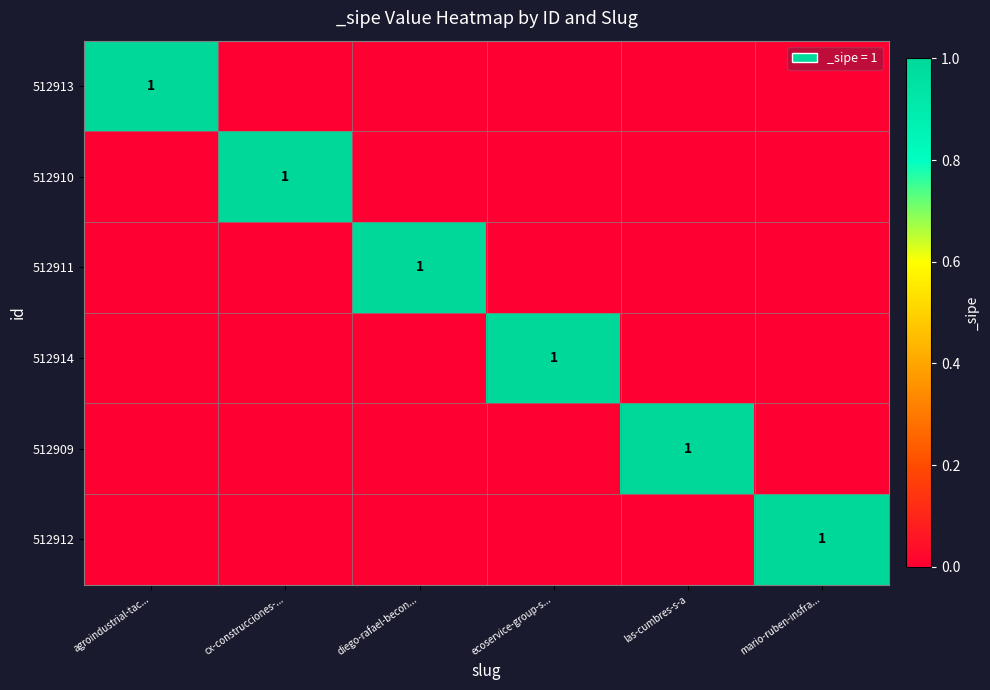

The value of 512913 at agroindustrial-tac... is 1. True or false?

True